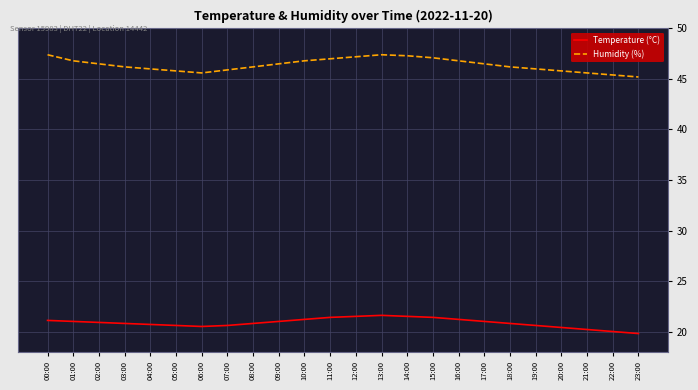

What position from the left is 13:00?

14